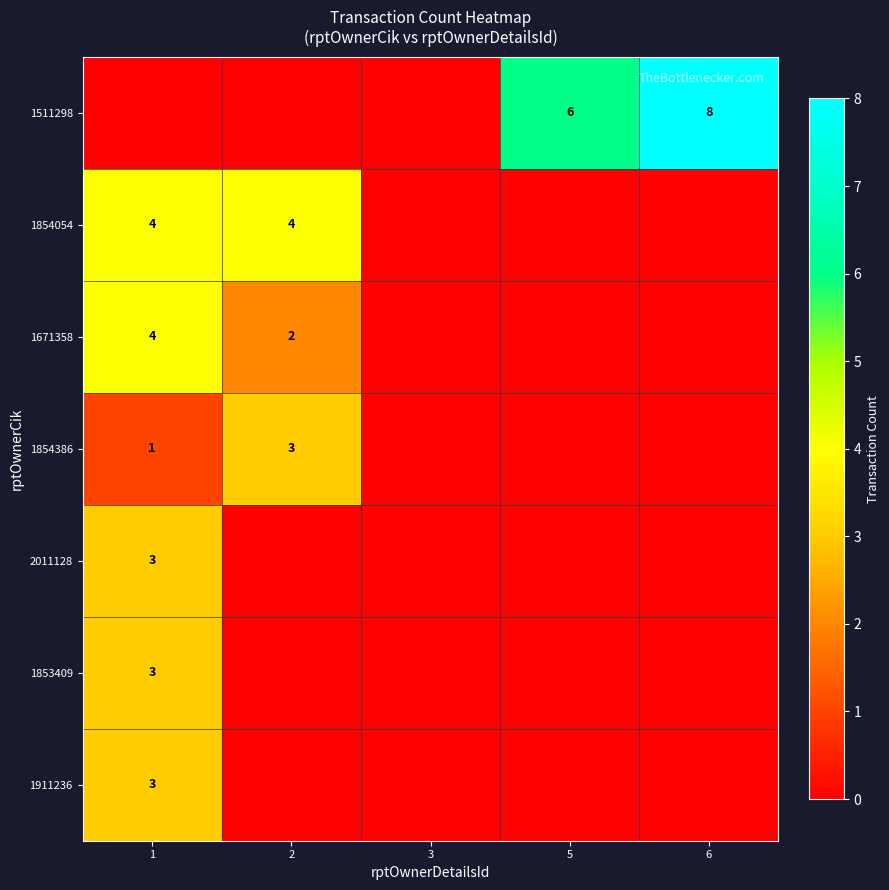

How many categories are shown in the chart?

5